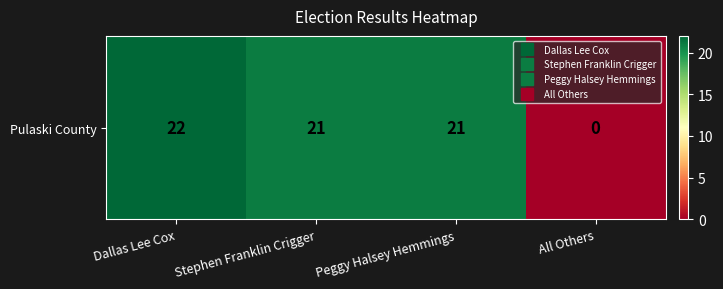

What is the change in value from Dallas Lee Cox to Peggy Halsey Hemmings?

-1